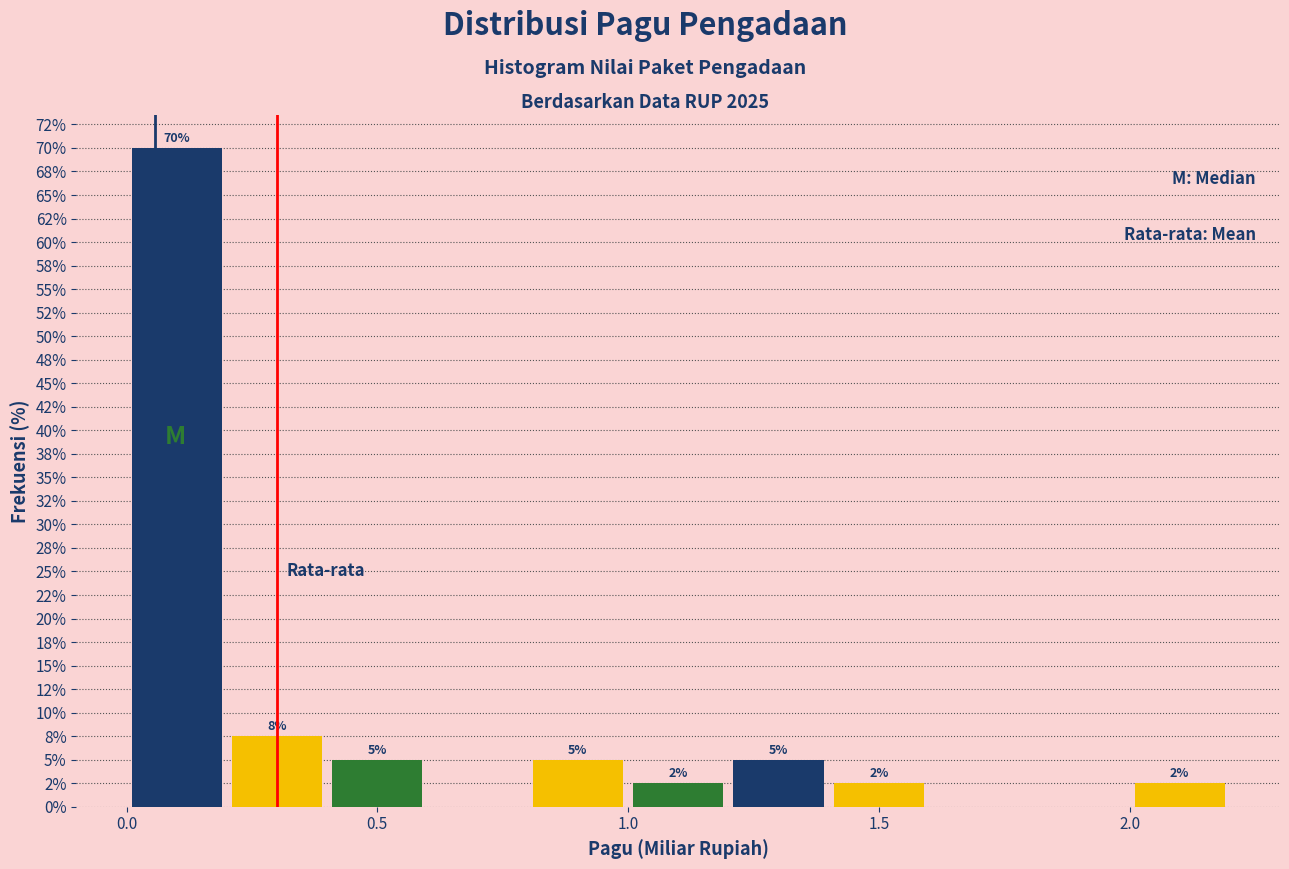

Which range on the x-axis has the tallest bar?

0.0 to 0.2